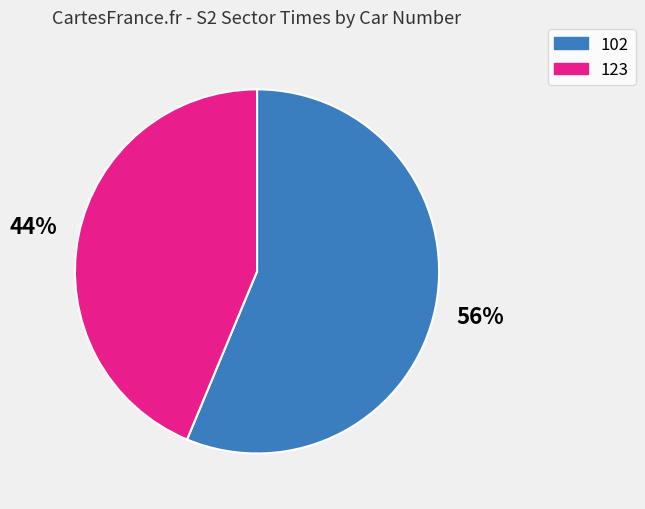

To the nearest percent, what portion does 102 represent?

56%